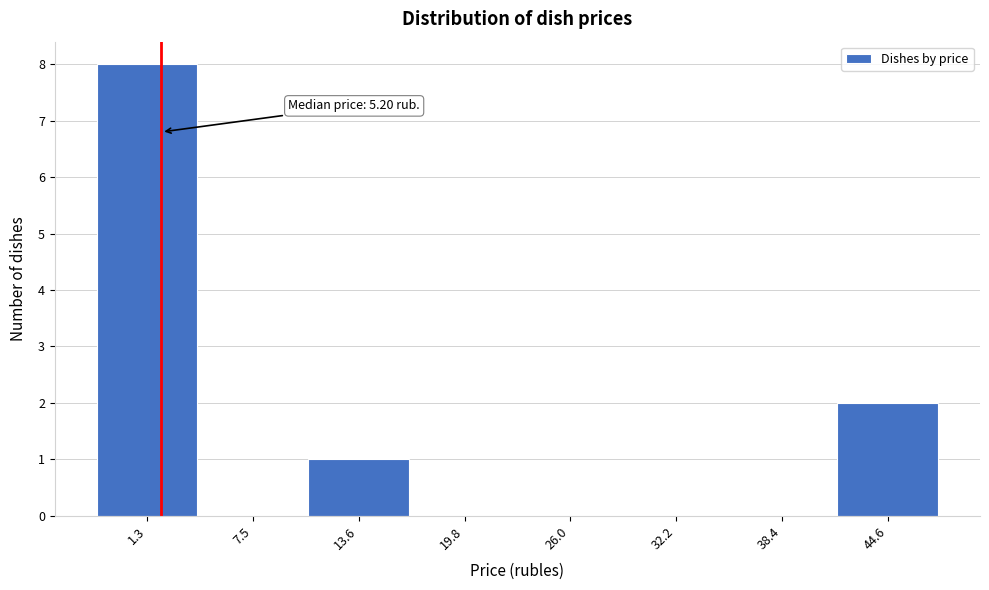

Reading left to right, what are all the values shown in this chart?

1.3=8	7.5=0	13.6=1	19.8=0	26.0=0	32.2=0	38.4=0	44.6=2